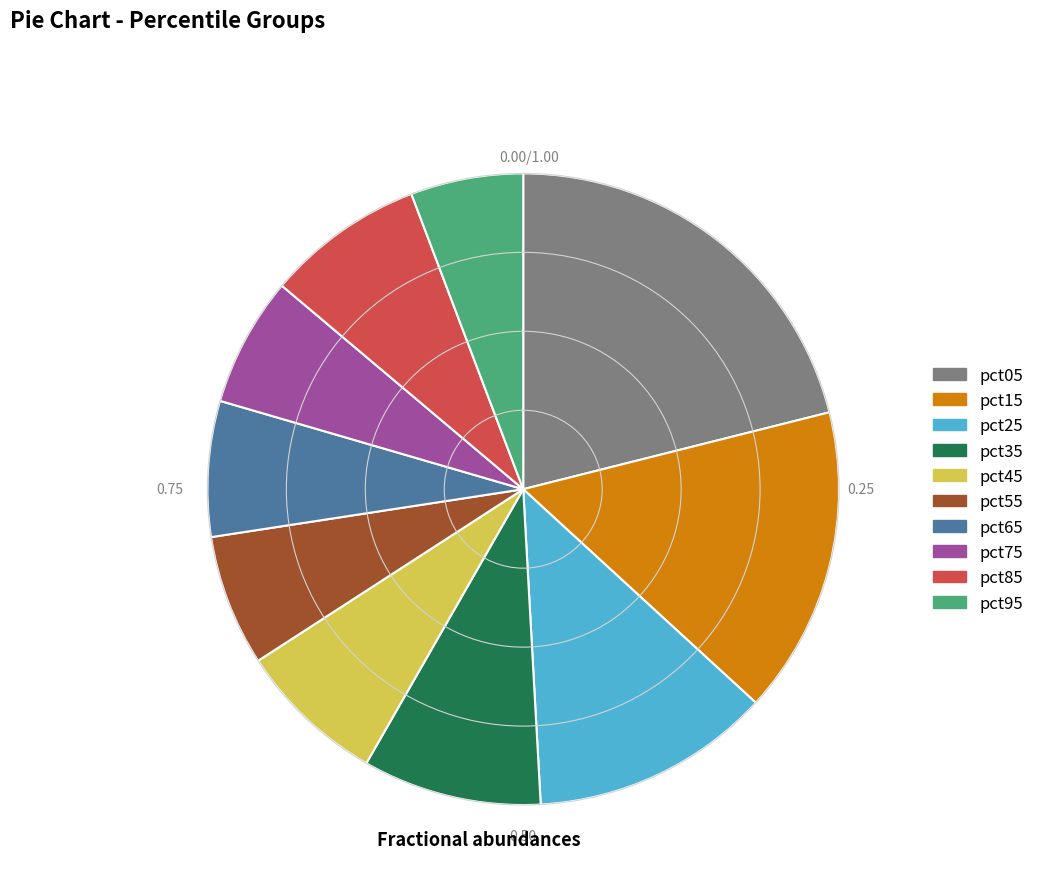

Is the sum of pct75 and pct45 greater than half?

No